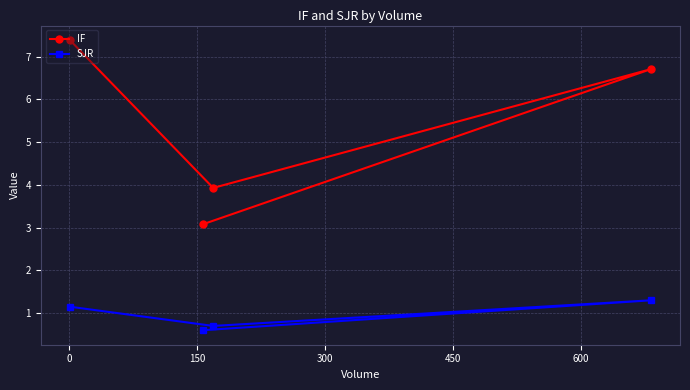

At how many categories does at least one series exceed 1?

4